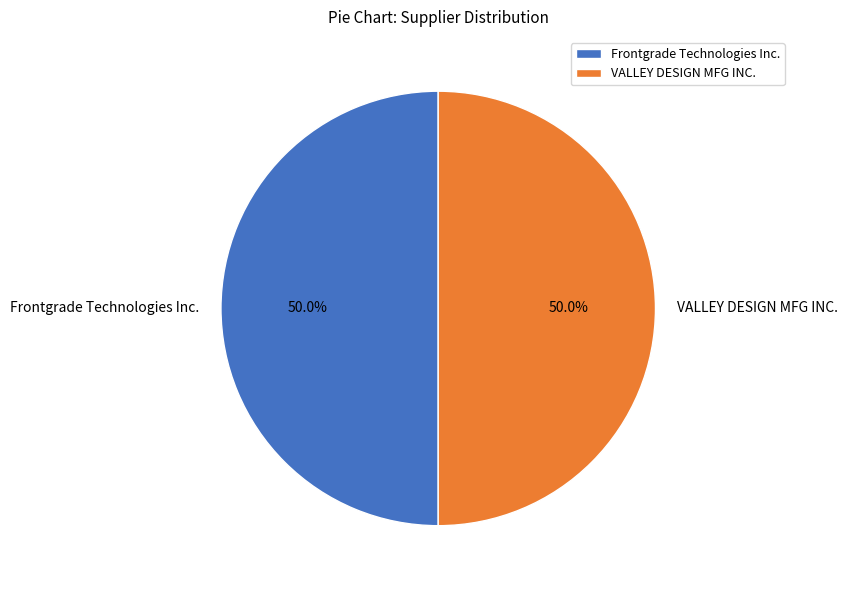

What percentage do VALLEY DESIGN MFG INC. and Frontgrade Technologies Inc. together represent?

100.0%